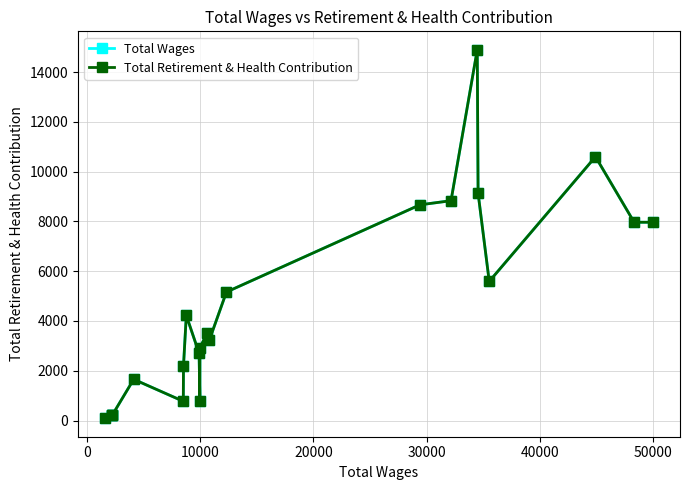

Does the chart have visible grid lines?

Yes